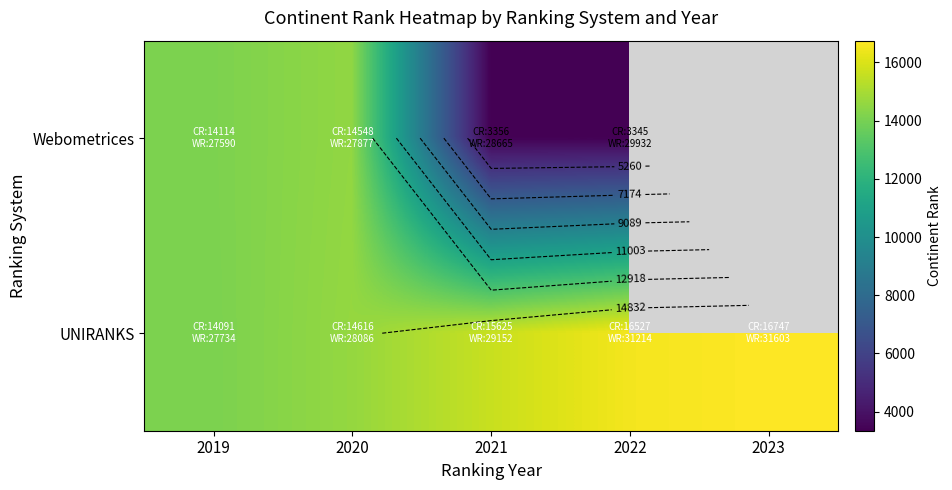

At which label does UNIRANKS first exceed 15625?

2022